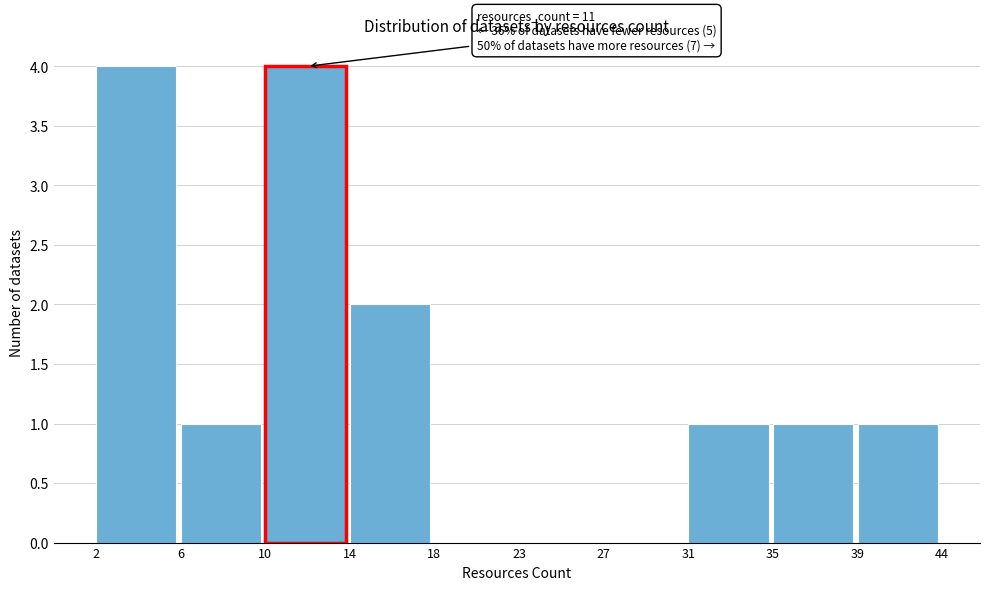

Reading right to left, transcribe all the data shown in this chart.

39=1	35=1	31=1	27=0	23=0	18=0	14=2	10=4	6=1	2=4